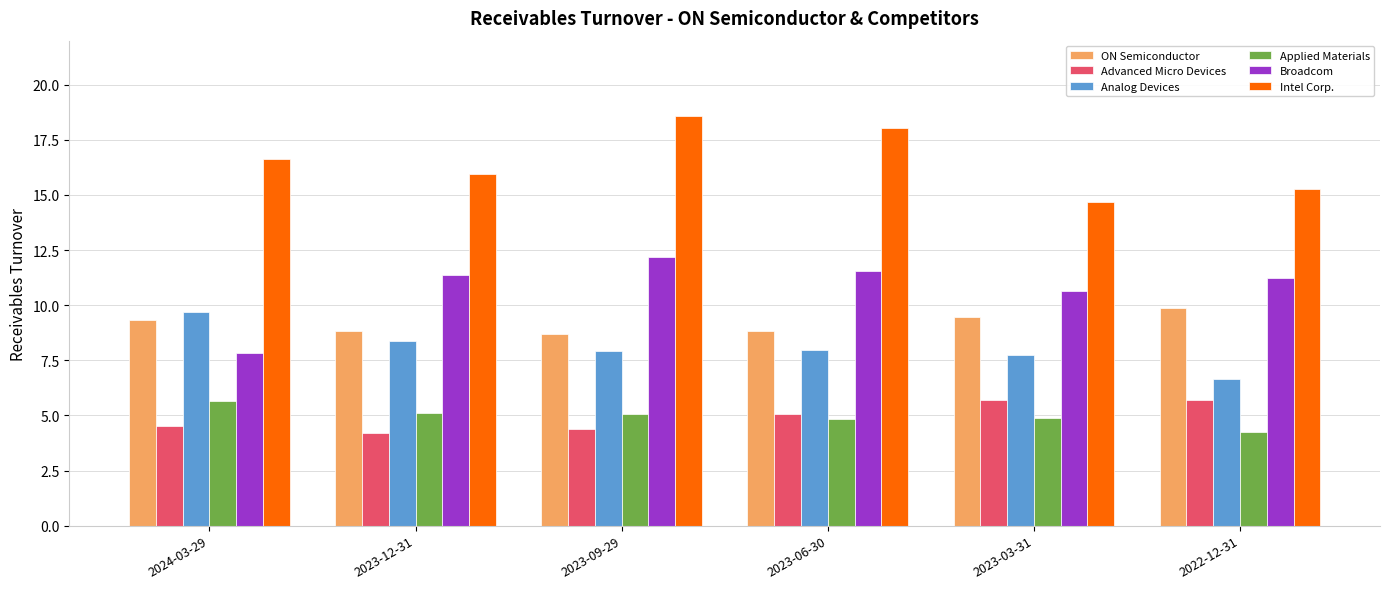

What is the sum of all Advanced Micro Devices values?

29.6